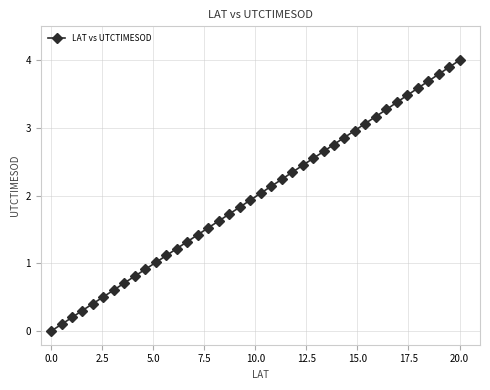

What is the maximum value shown in the chart?

4.0